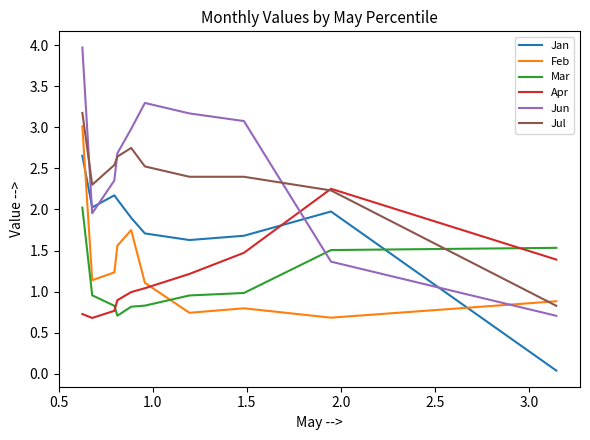

Count the number of data series in this chart.

6